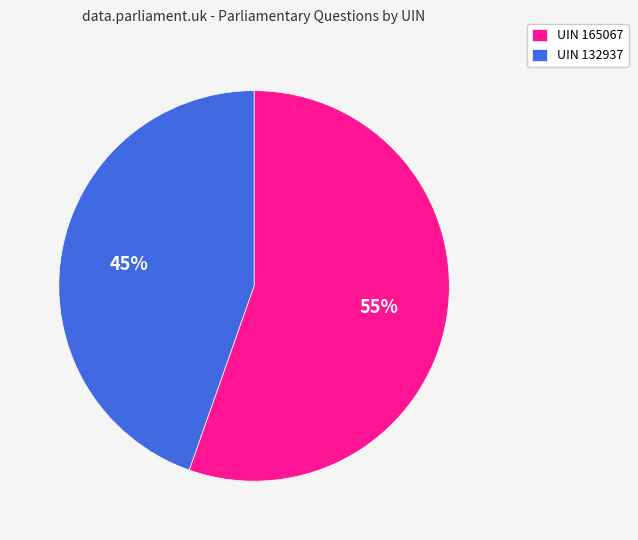

How many segments does this pie chart have?

2